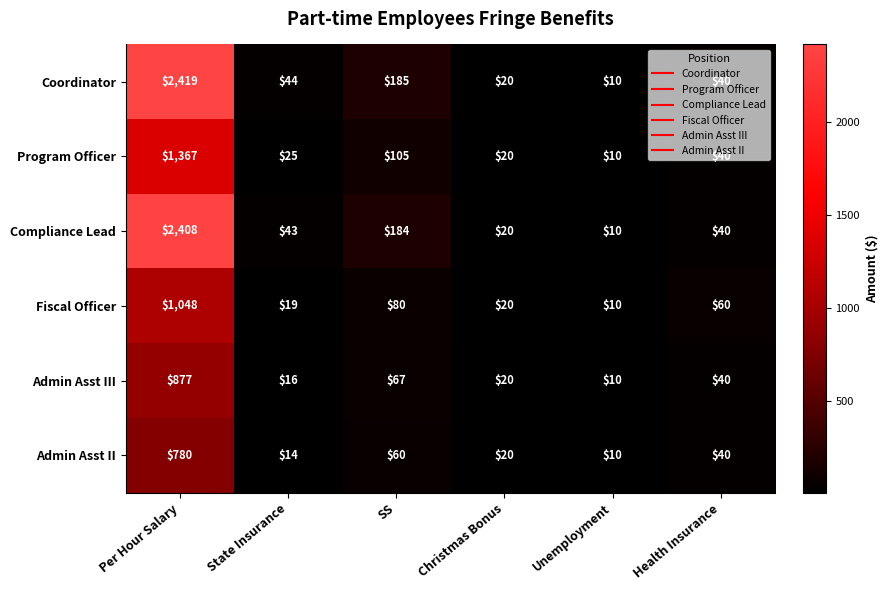

What is the sum of the Admin Asst III values at Unemployment and State Insurance?

26